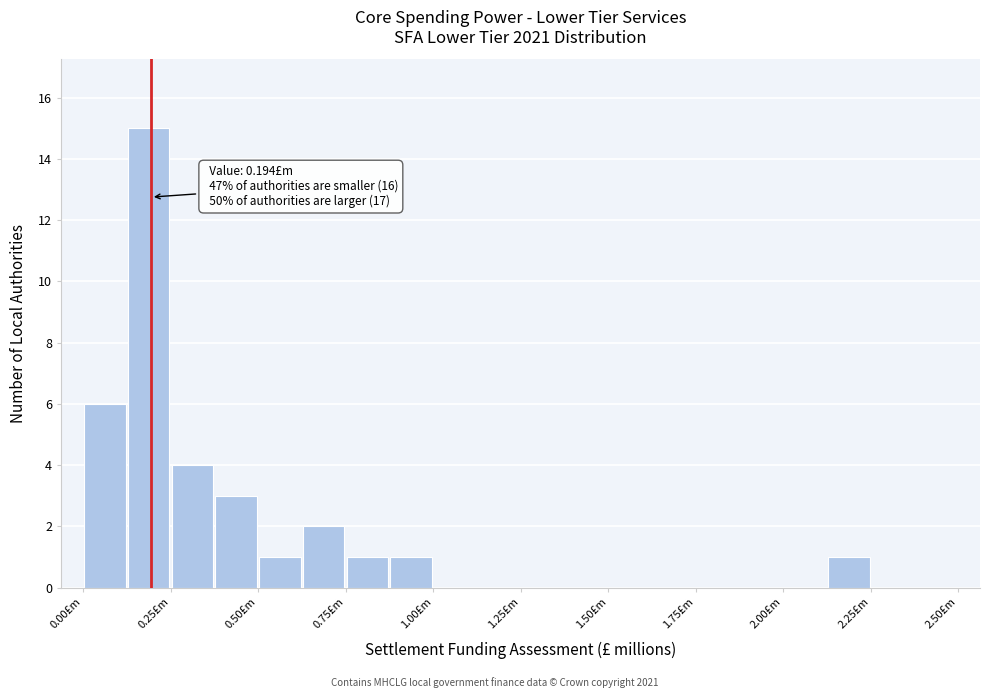

Read against the x-axis, roughly where is the centre of the tallest bar?

0.20